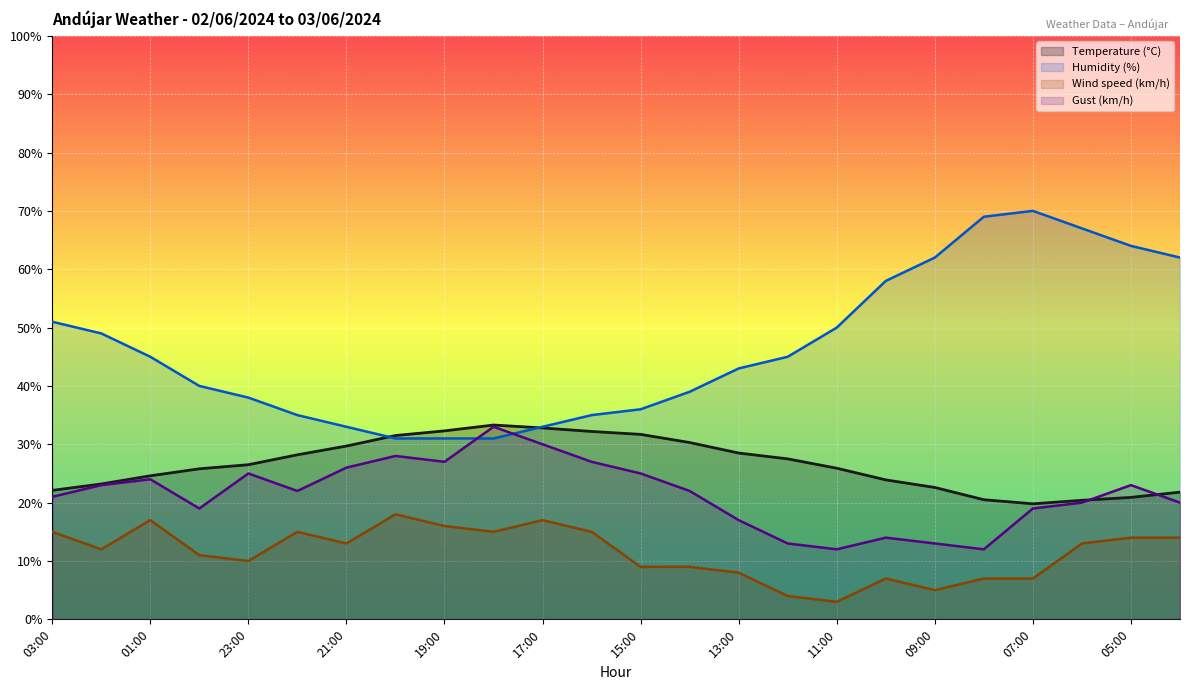

What is the label of the 21st point from the right?

00:00